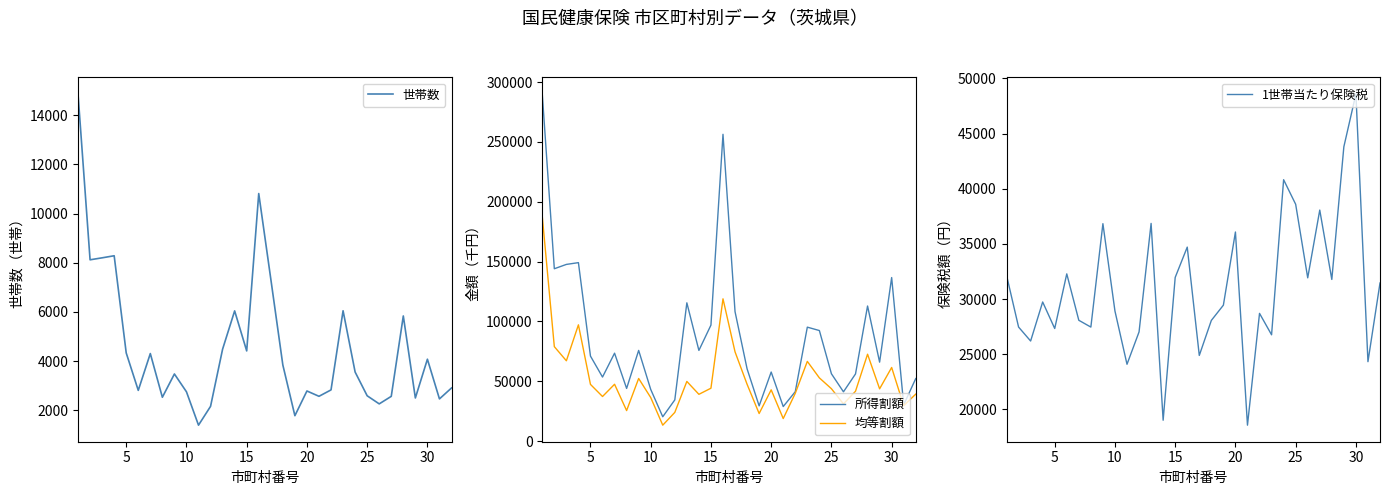

What is the difference between the 均等割額 values at 12 and 28?

6164